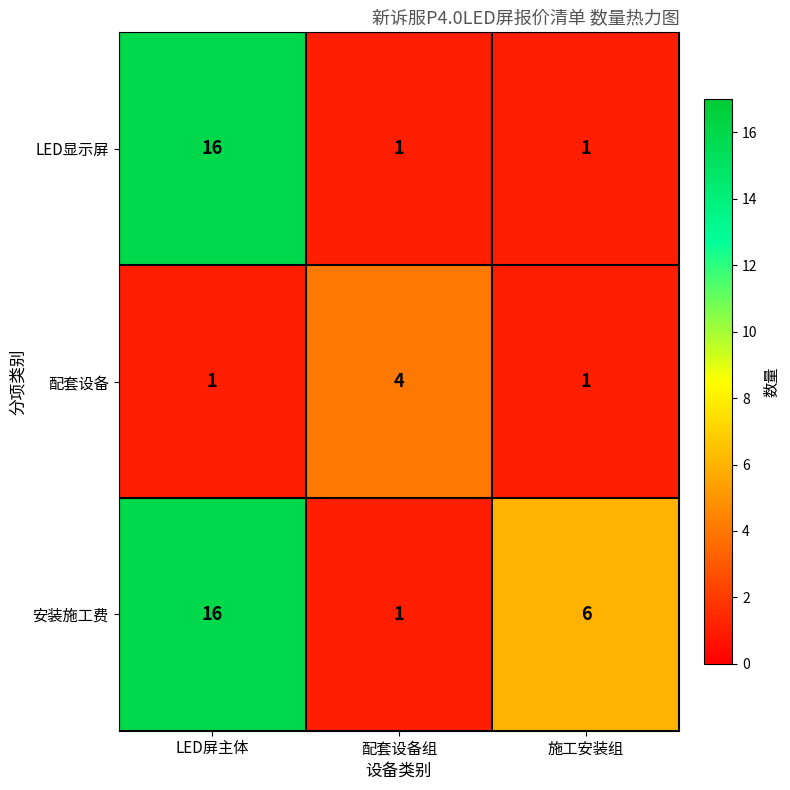

Rank the series by their average value, from lowest to highest.

配套设备, LED显示屏, 安装施工费